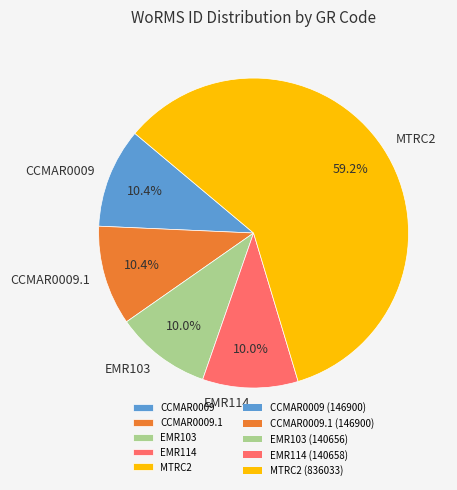

Is the sum of MTRC2 and CCMAR0009.1 greater than half?

Yes